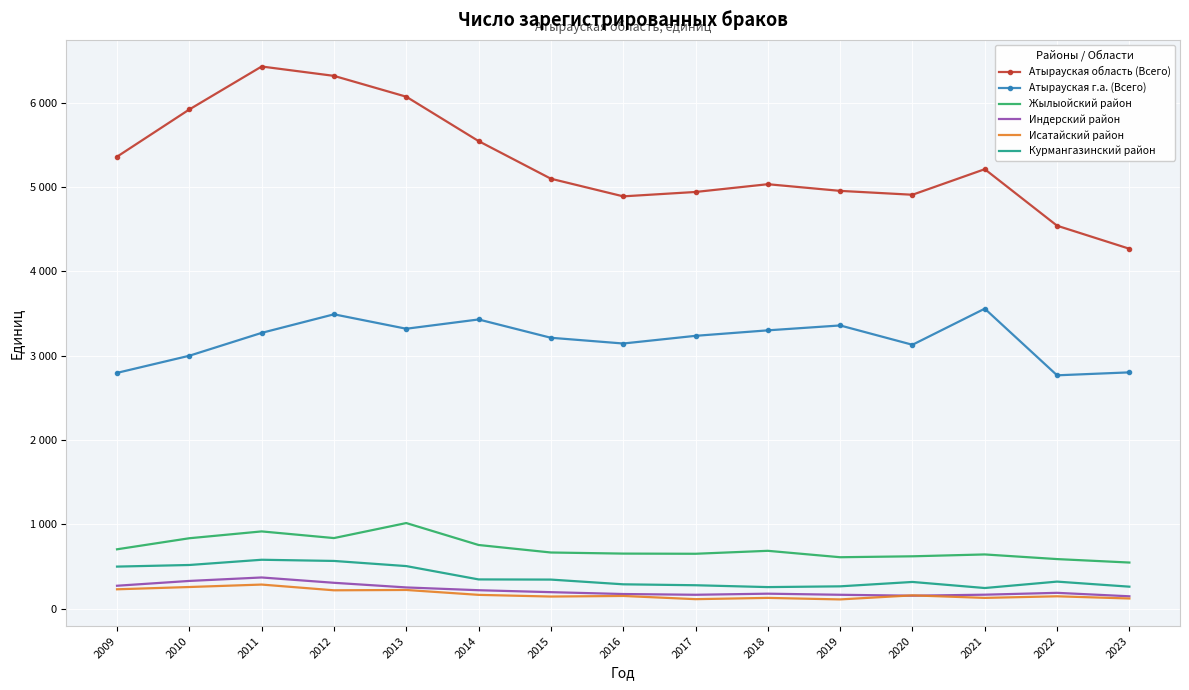

What is the difference between the maximum and minimum values in the Курмангазинский район series?

335